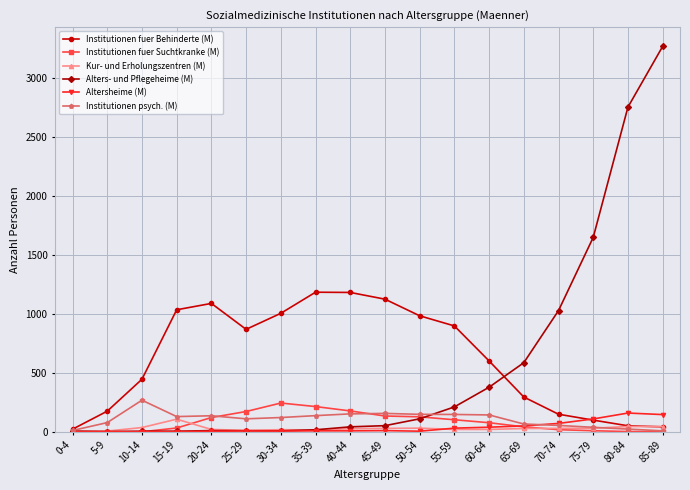

How many lines are shown in the chart?

6